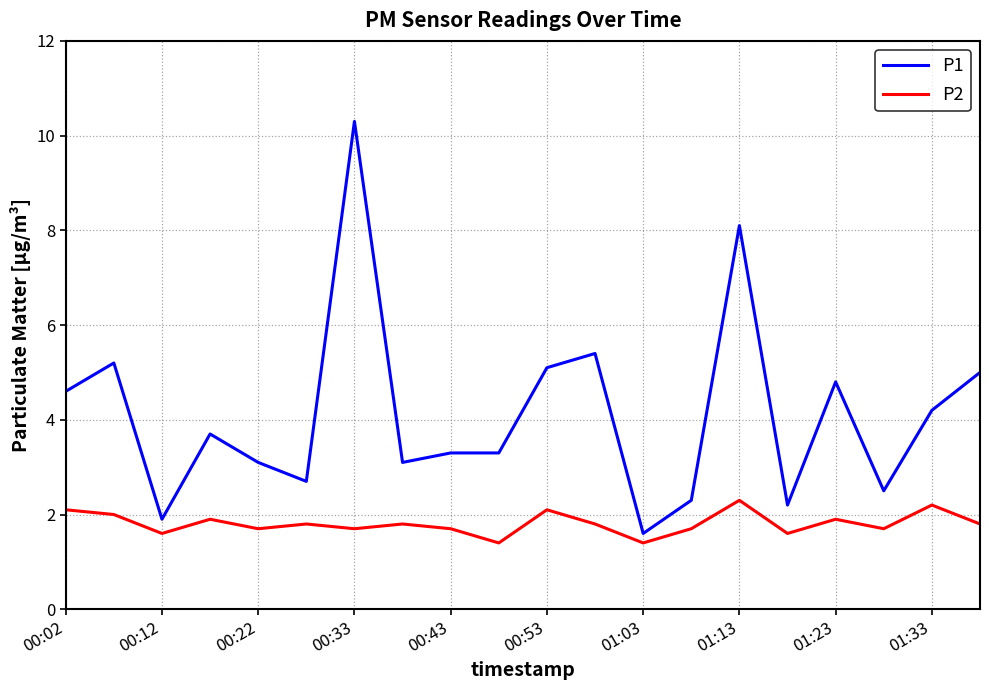

Which series has the largest range (max minus min)?

P1